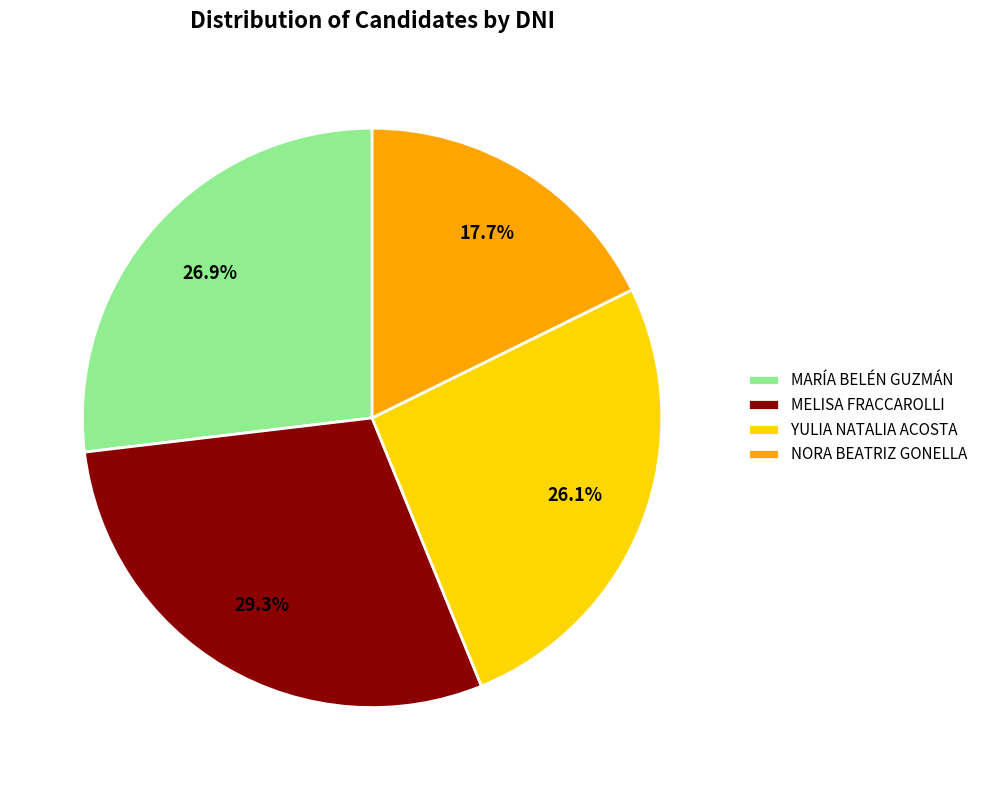

Approximately how many times larger is the value at NORA BEATRIZ GONELLA compared to MELISA FRACCAROLLI?

0.6